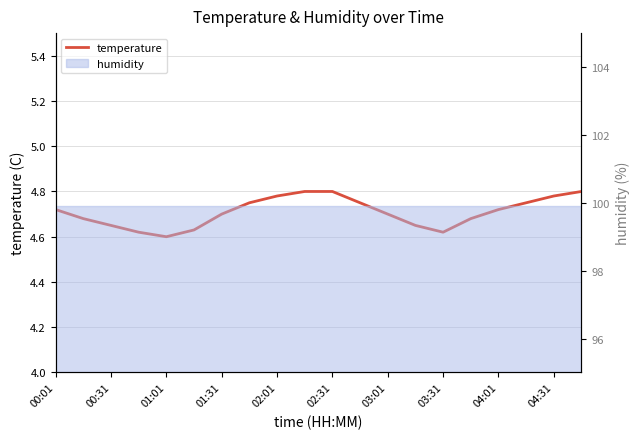

What is the greatest value displayed?

4.8